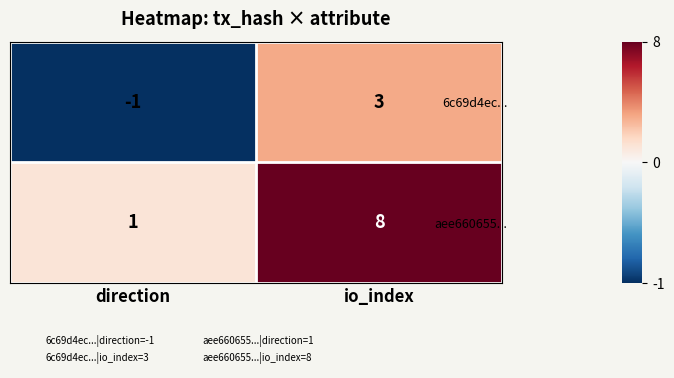

Is the value of aee660655... at direction greater than the value of 6c69d4ec... at direction?

Yes